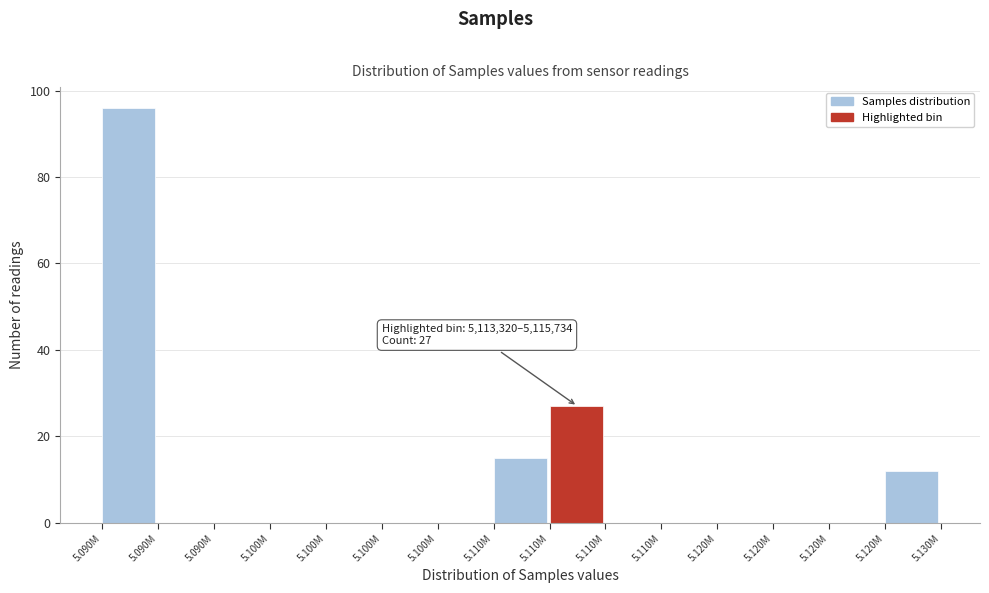

How many series are shown in this chart?

1